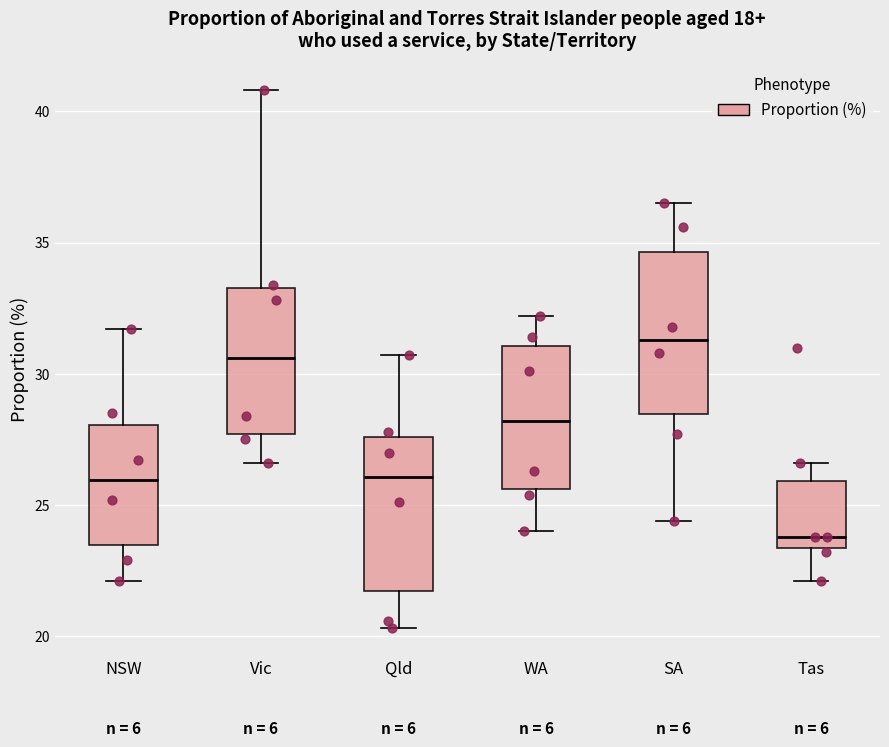

Where does the lower whisker of the box for Qld end on the y-axis? The values are not printed on the chart, so give them approximately, as read against the axis.

20.5